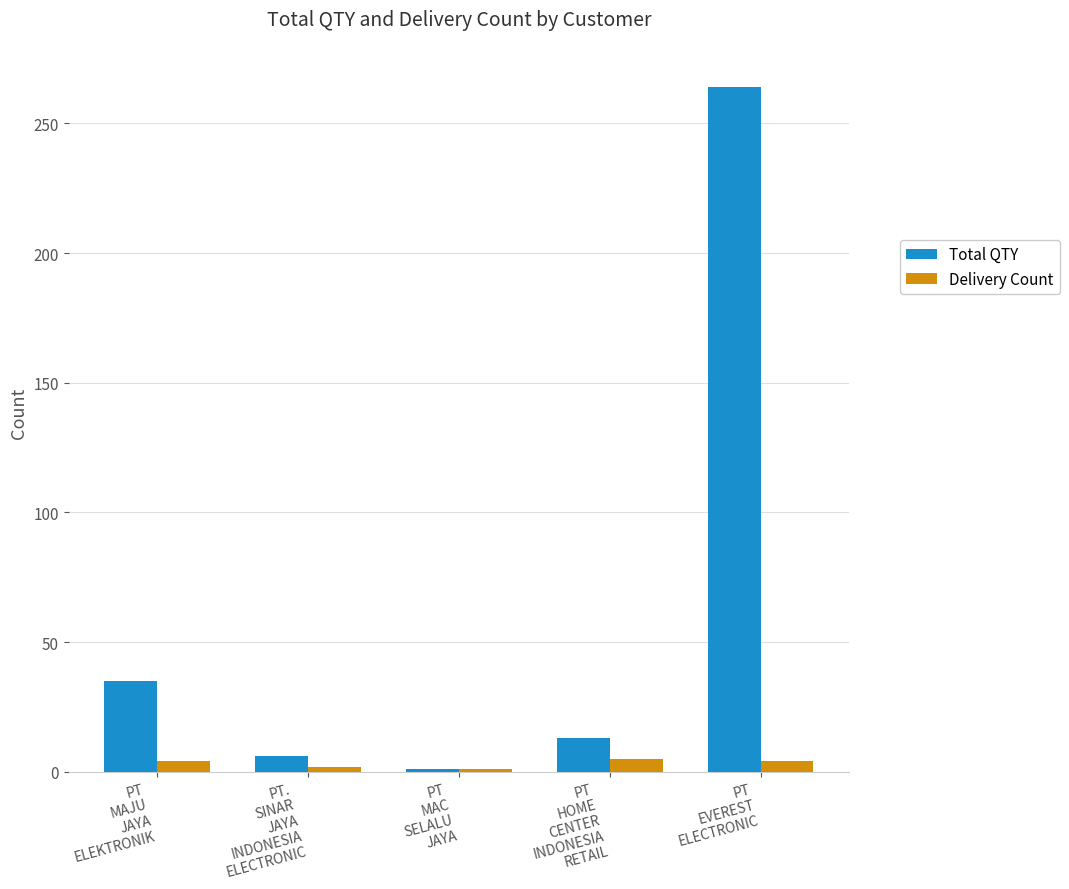

Which category has the lowest value in the Total QTY series?

PT
MAC
SELALU
JAYA